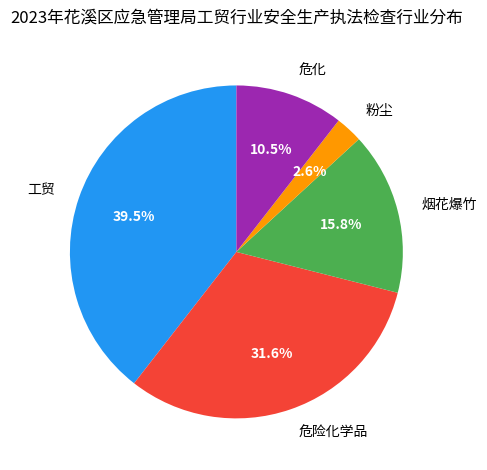

How much of the chart is everything except 危险化学品?

68.4%